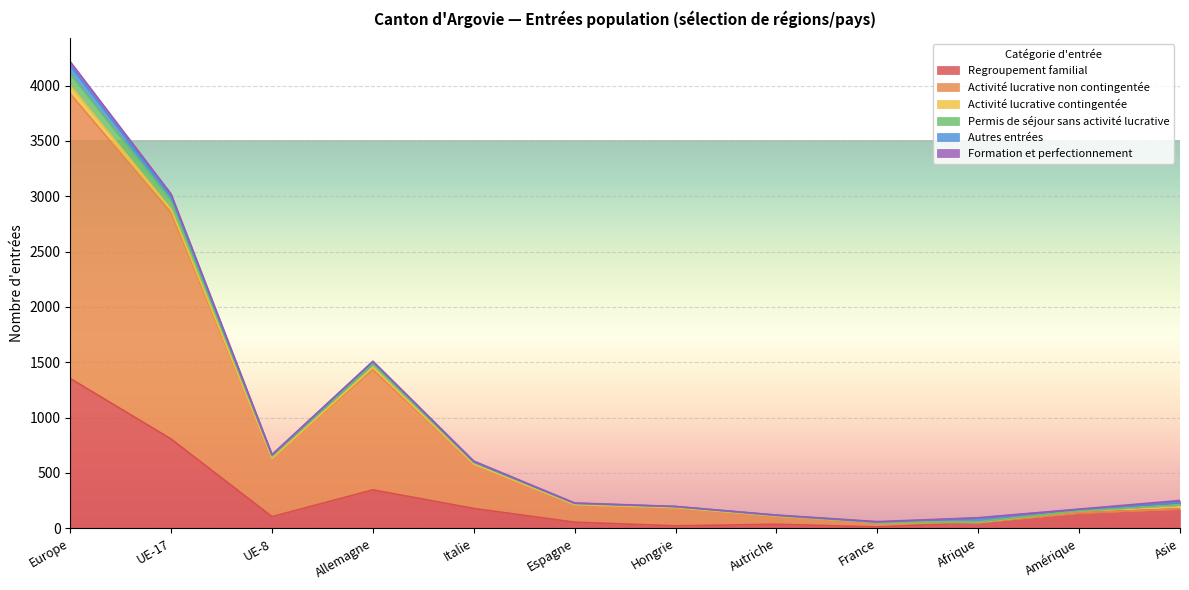

At which category is the sum across all series the highest?

Europe